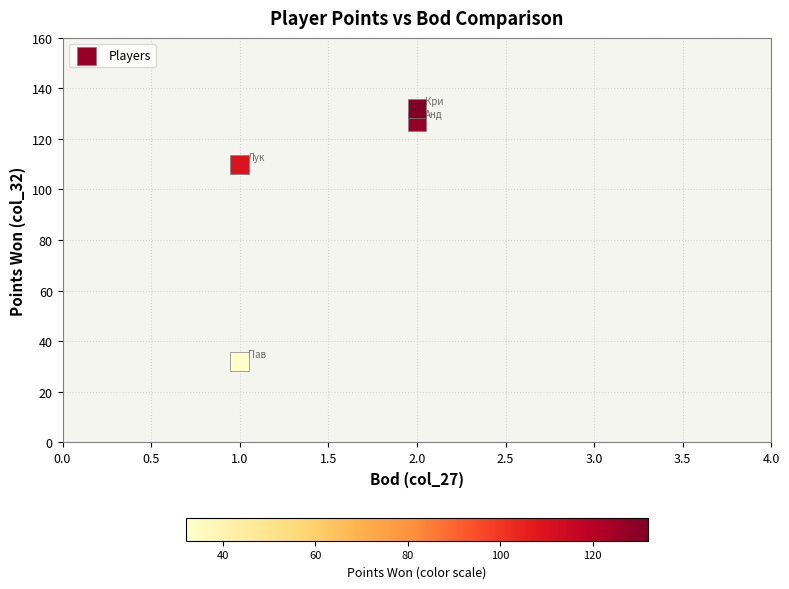

What Y value in the scatter plot is closest to 82?

110